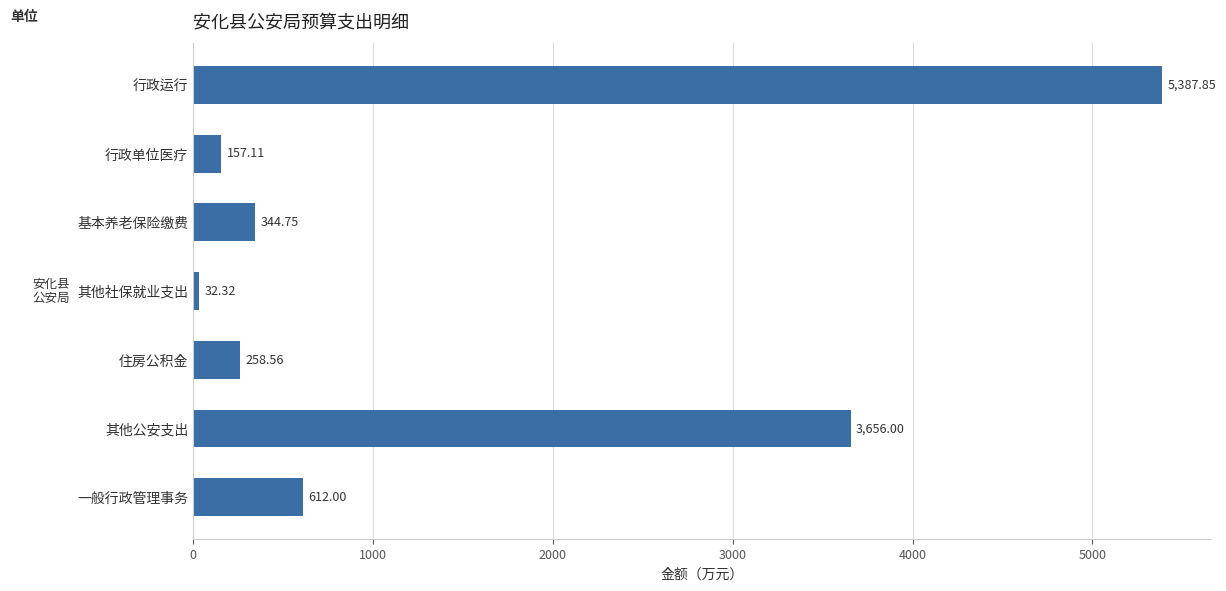

What is the label of the 6th bar from the top?

其他公安支出